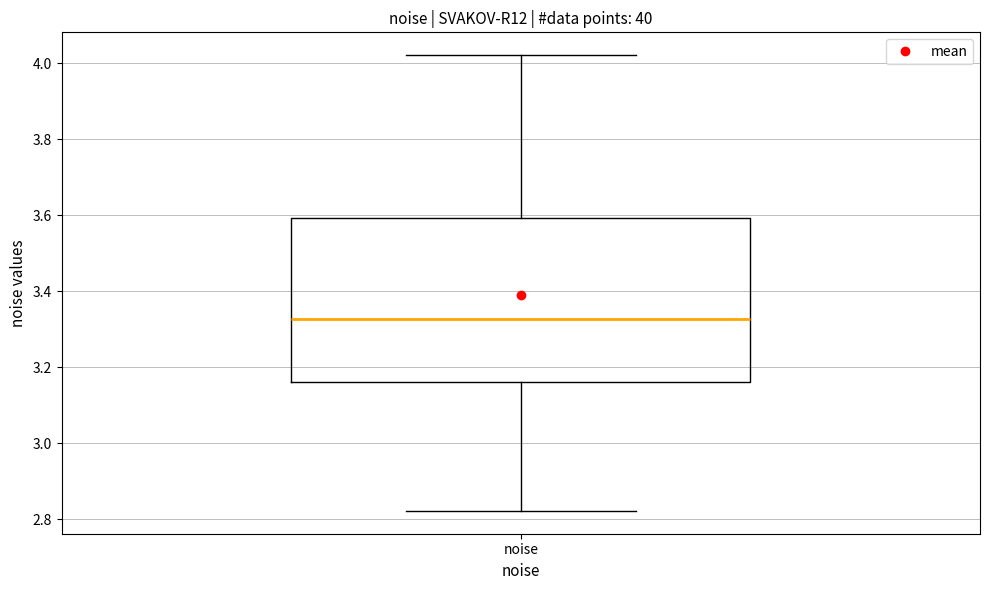

Read this box plot against the y-axis: the position of the median line, the range covered by the box, and the ends of both whiskers. The values are not printed on the chart, so give them approximately, as read against the axis.

median 3.32, box 3.16 to 3.60, whiskers 2.82 to 4.02